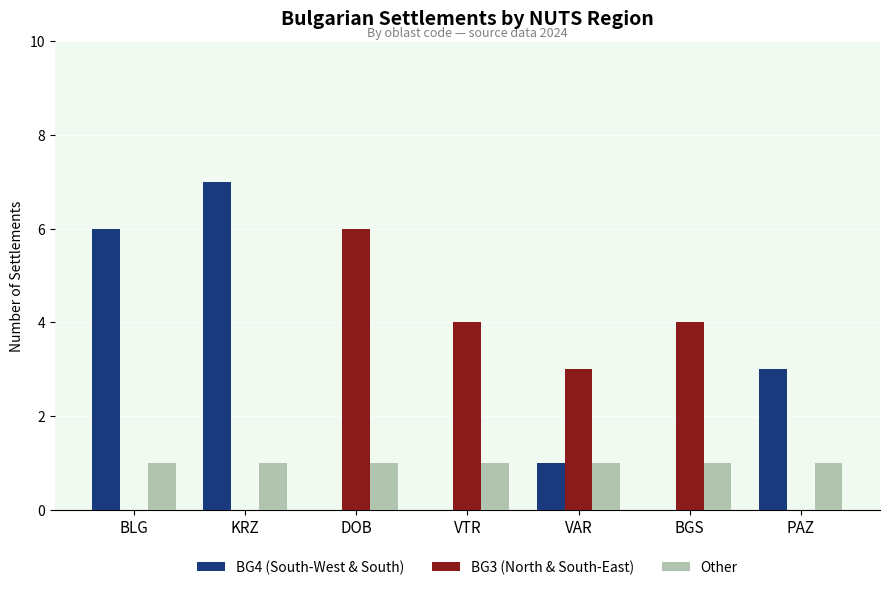

What is the greatest value displayed?

7